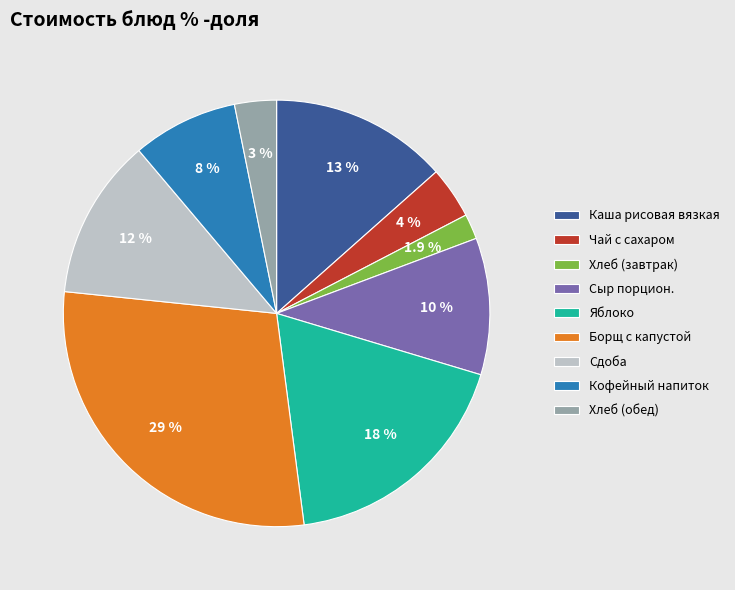

Does Яблоко account for over 50% of the chart?

No